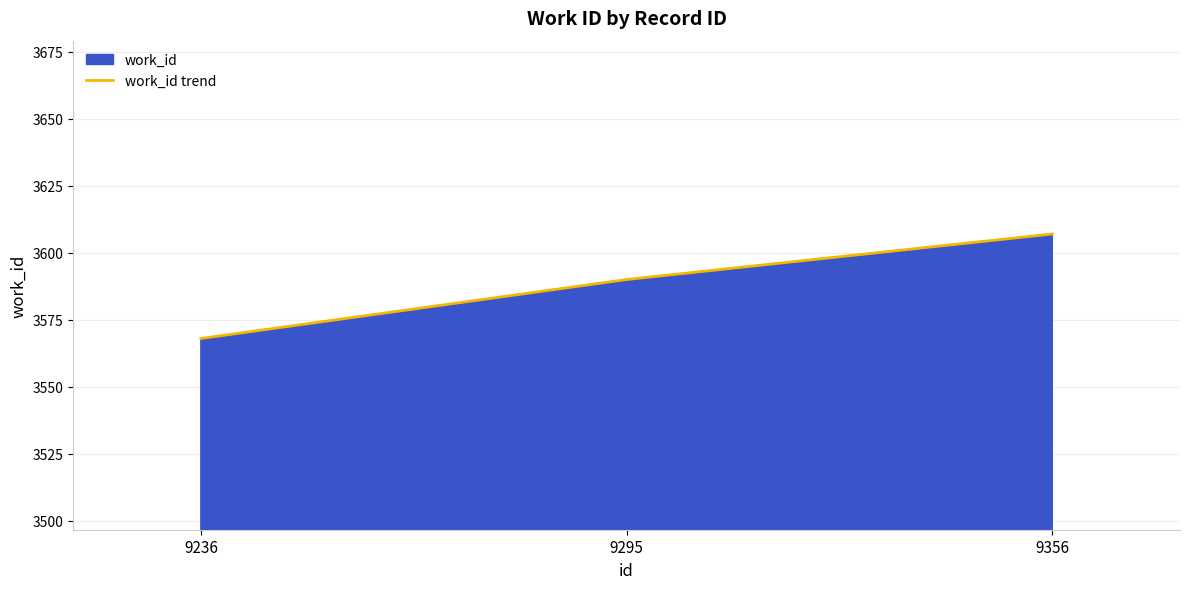

Reading left to right, what are all the values shown in this chart?

9236=3568	9295=3590	9356=3607